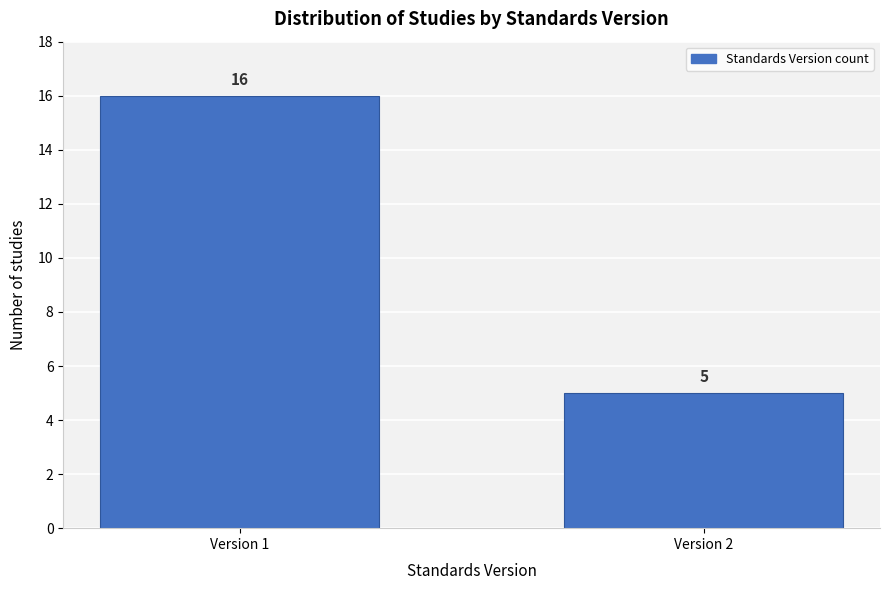

Reading left to right, list all the values displayed in this chart.

Version 1=16	Version 2=5